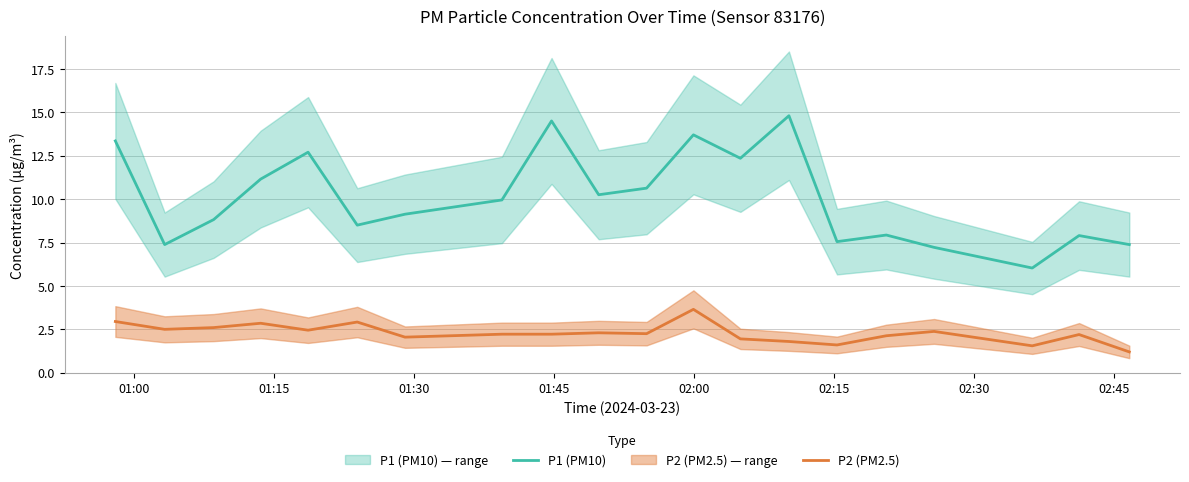

True or false: P2 (PM2.5) and P1 (PM10) cross at least once.

False